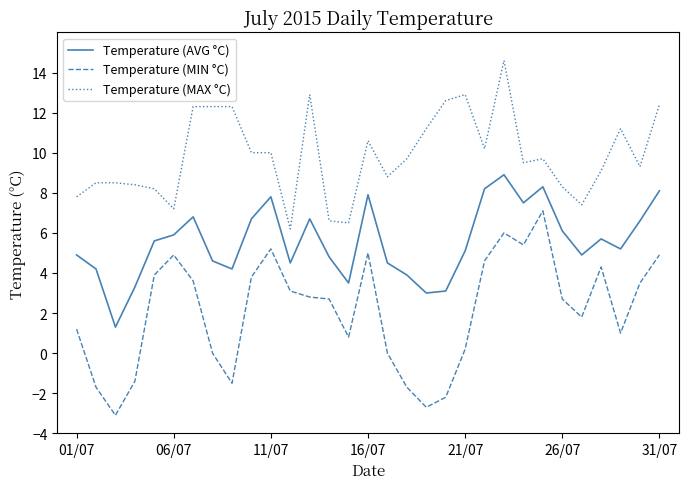

What is the greatest value displayed?

14.6